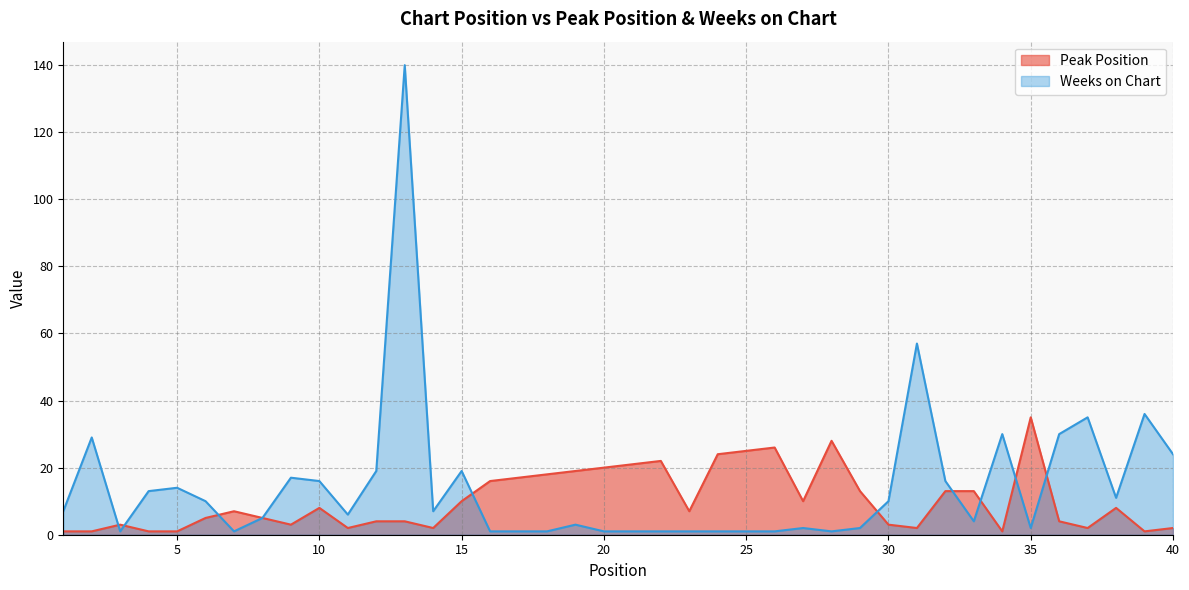

Reading right to left, extract all data points from this chart.

Peak Position: 40=2	39=1	38=8	37=2	36=4	35=35	34=1	33=13	32=13	31=2	30=3	29=13	28=28	27=10	26=26	25=25	24=24	23=7	22=22	21=21	20=20	19=19	18=18	17=17	16=16	15=10	14=2	13=4	12=4	11=2	10=8	9=3	8=5	7=7	6=5	5=1	4=1	3=3	2=1	1=1
Weeks on Chart: 40=24	39=36	38=11	37=35	36=30	35=2	34=30	33=4	32=16	31=57	30=10	29=2	28=1	27=2	26=1	25=1	24=1	23=1	22=1	21=1	20=1	19=3	18=1	17=1	16=1	15=19	14=7	13=140	12=19	11=6	10=16	9=17	8=5	7=1	6=10	5=14	4=13	3=1	2=29	1=7